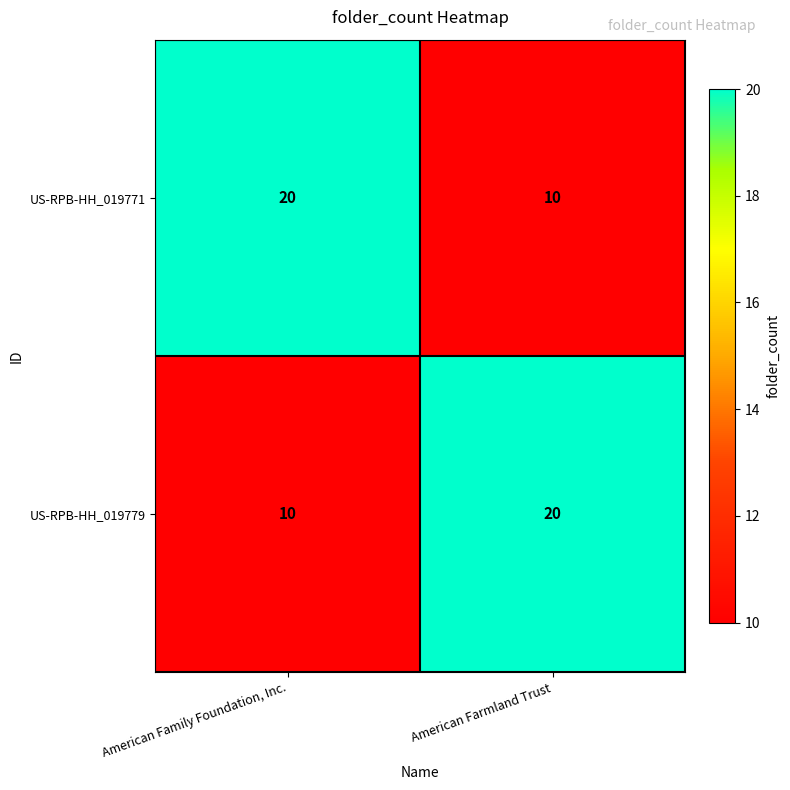

What value does the US-RPB-HH_019771 series have at American Family Foundation, Inc., to the nearest 5?

20